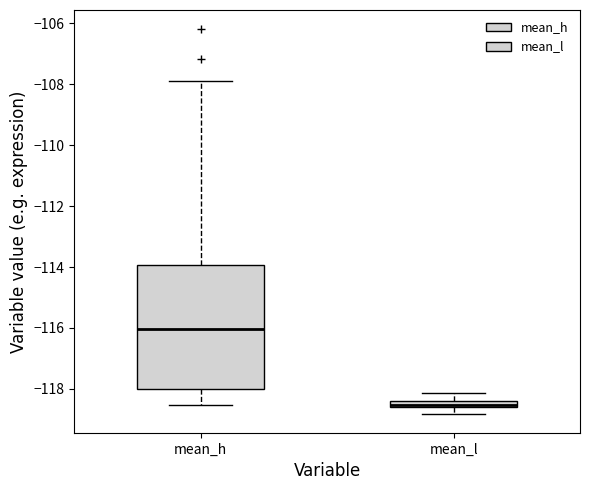

Where does the lower whisker of the box for mean_h end on the y-axis? The values are not printed on the chart, so give them approximately, as read against the axis.

-118.6